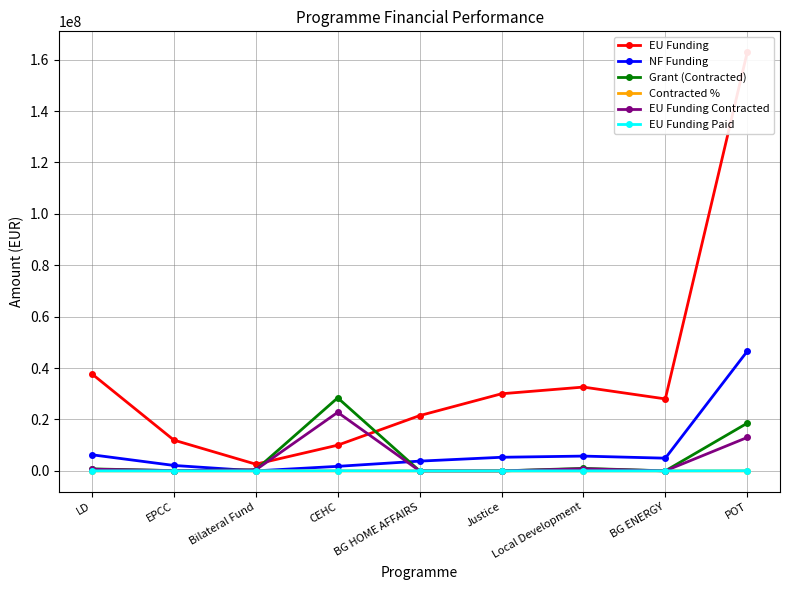

How many values in EU Funding Contracted are above zero?

8